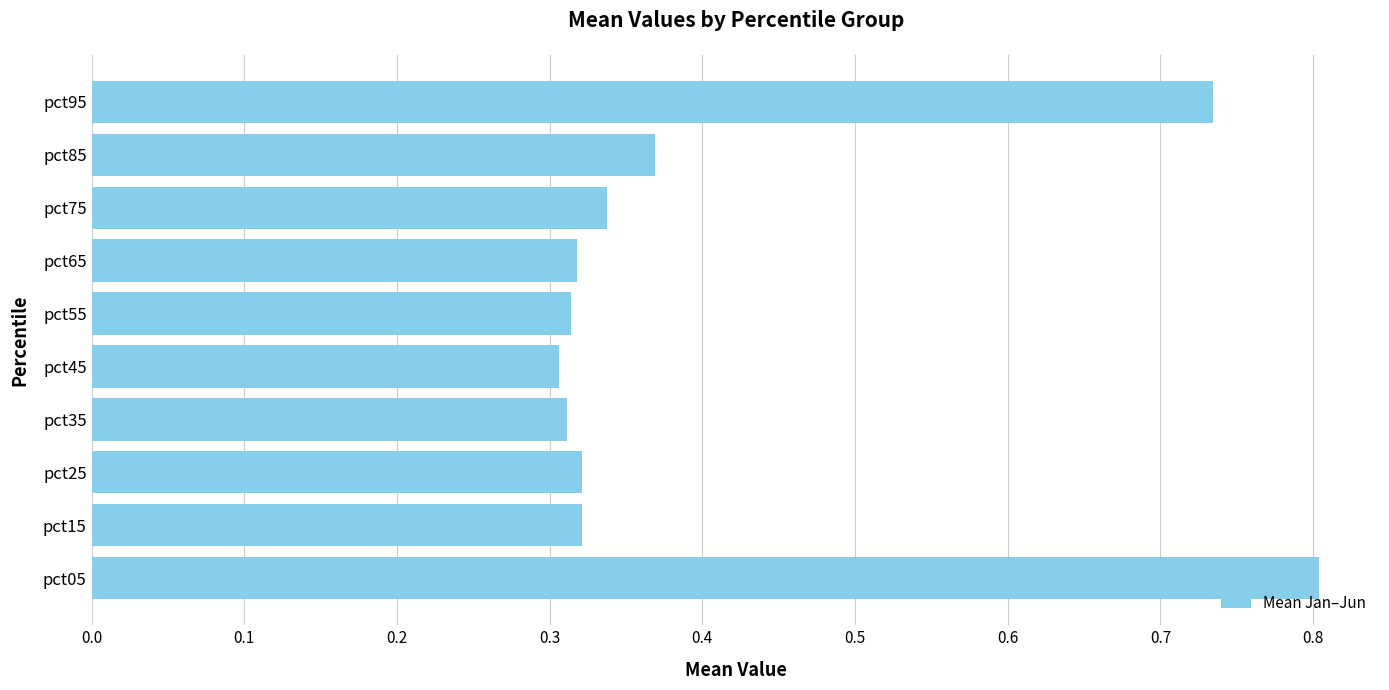

Count the values in the range 0 to 1.

10